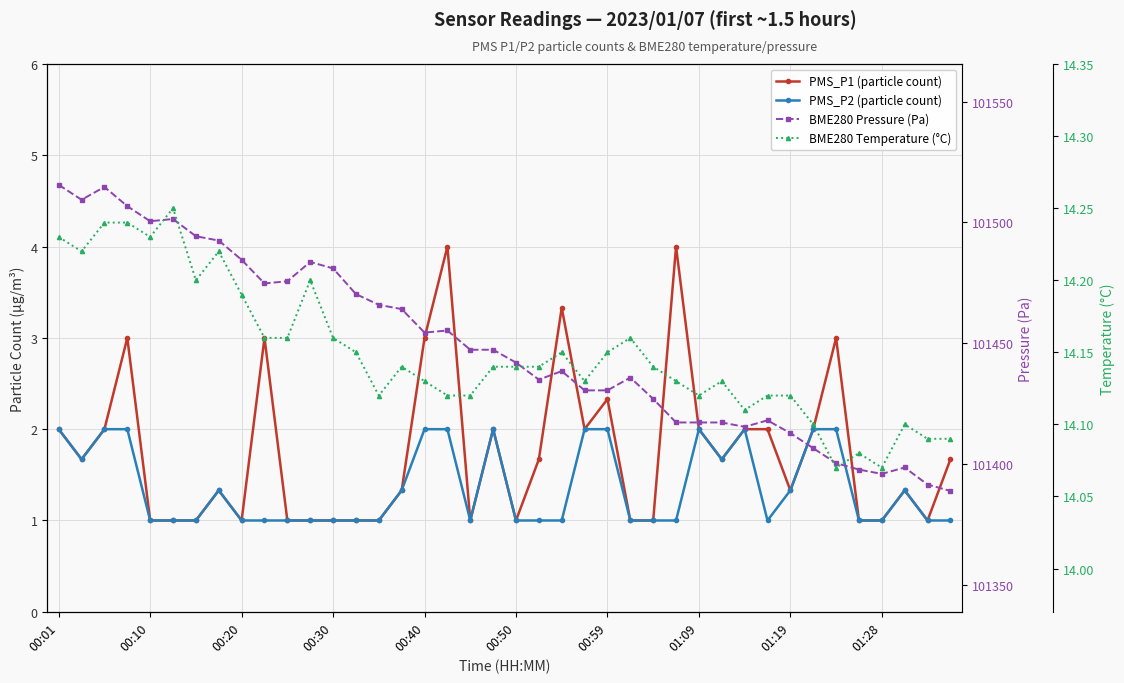

True or false: BME280 Pressure (Pa) and PMS_P2 (particle count) cross at least once.

False